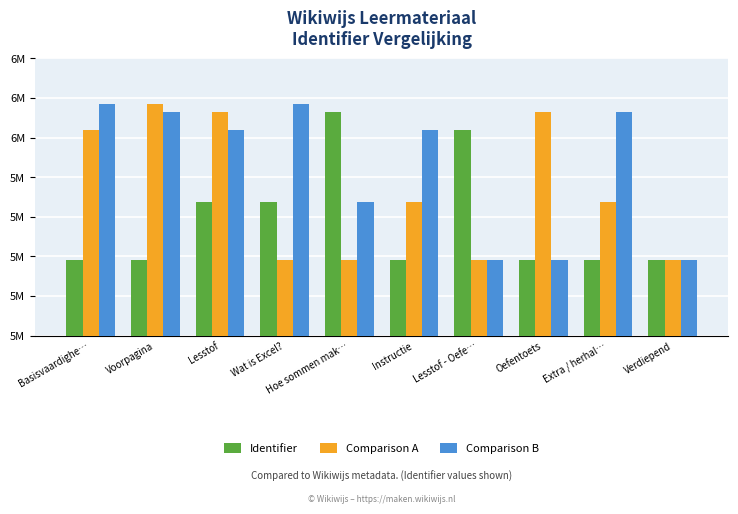

What is the highest value of the Comparison A series?

6083720